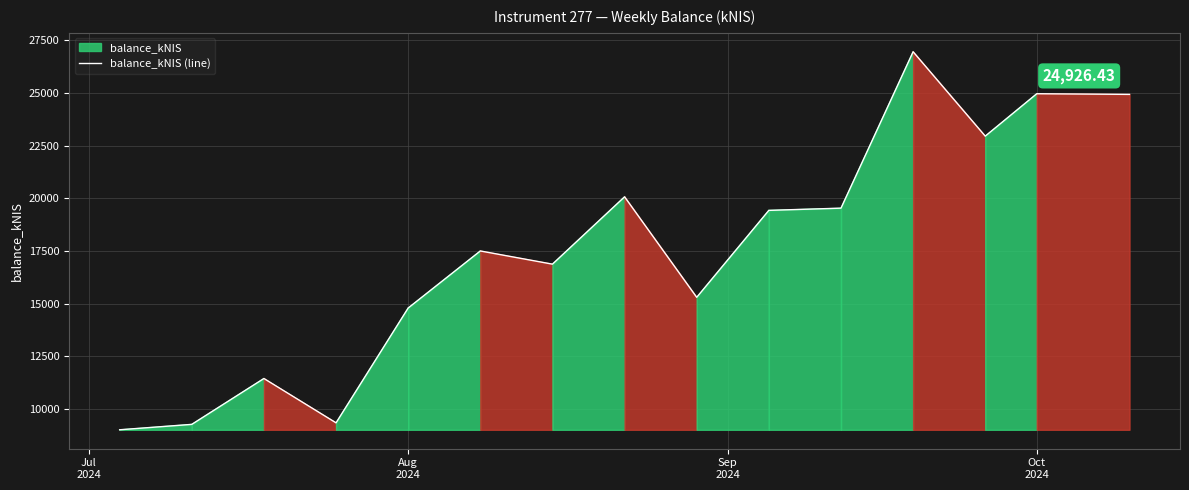

Reading left to right, what are all the values shown in this chart?

9012.6	9269.3	11445.5	9341.8	14790.0	17496.9	16871.6	20066.3	15297.5	19423.3	19528.3	26949.1	22945.5	24957.9	24926.4